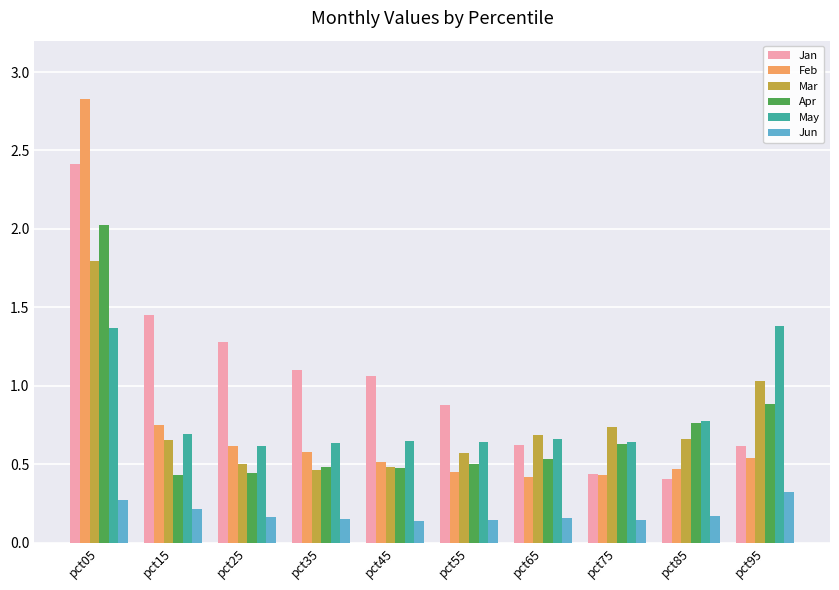

Is it true that May equals 0.7 at pct15?

True